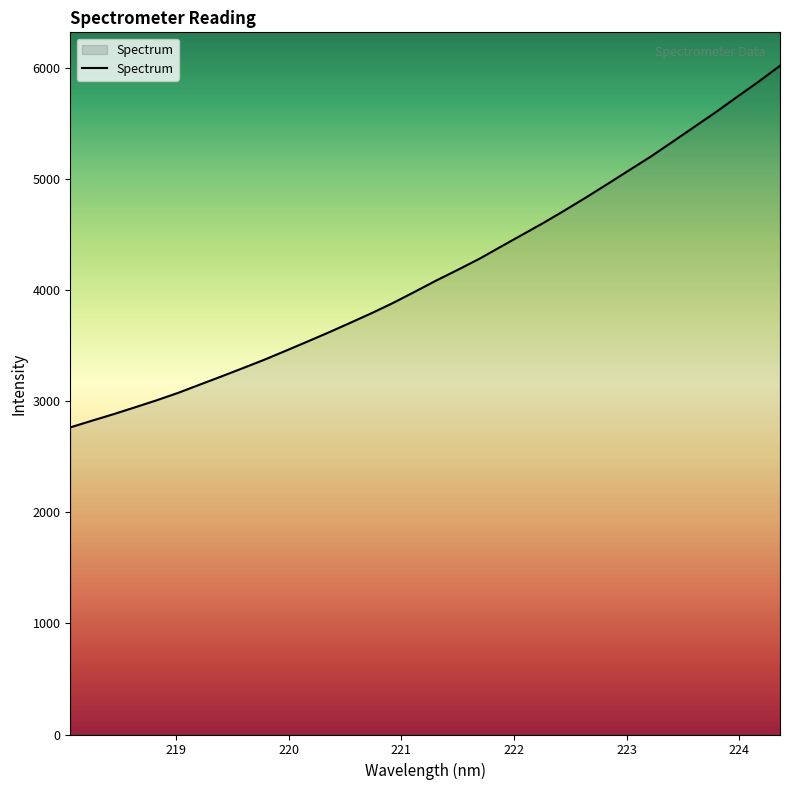

What is the smallest value displayed?

2763.8